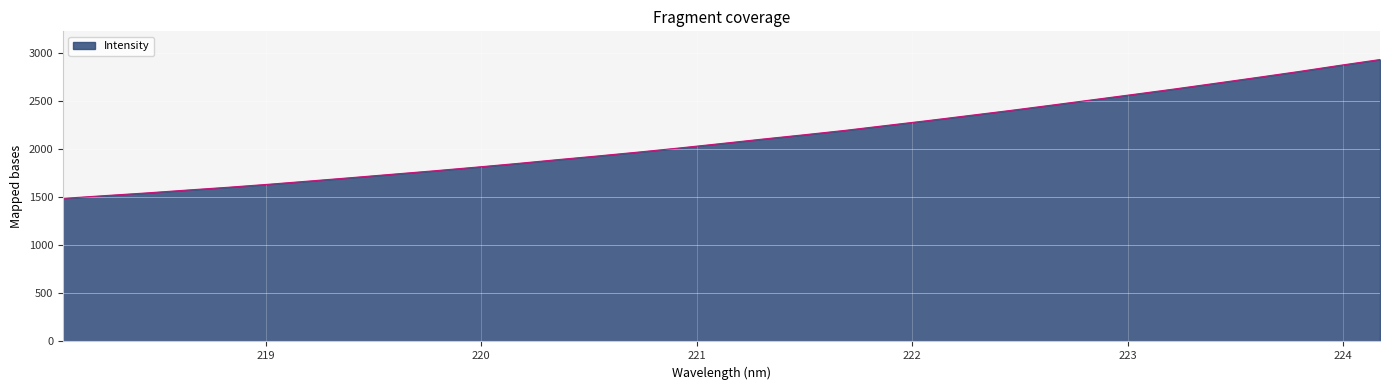

What is the greatest value displayed?

2929.1